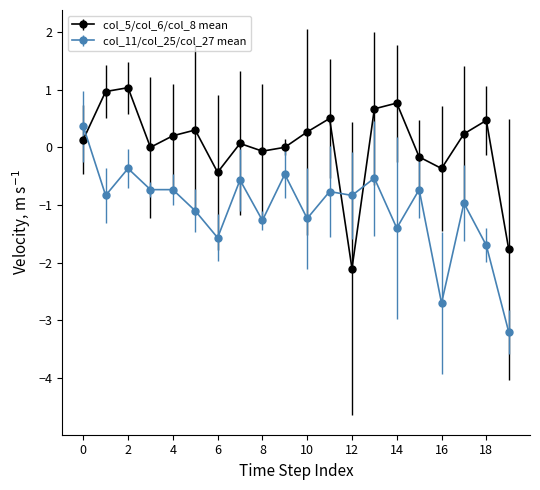

What is the difference between the maximum and minimum values in the col_11/col_25/col_27 mean series?

3.6